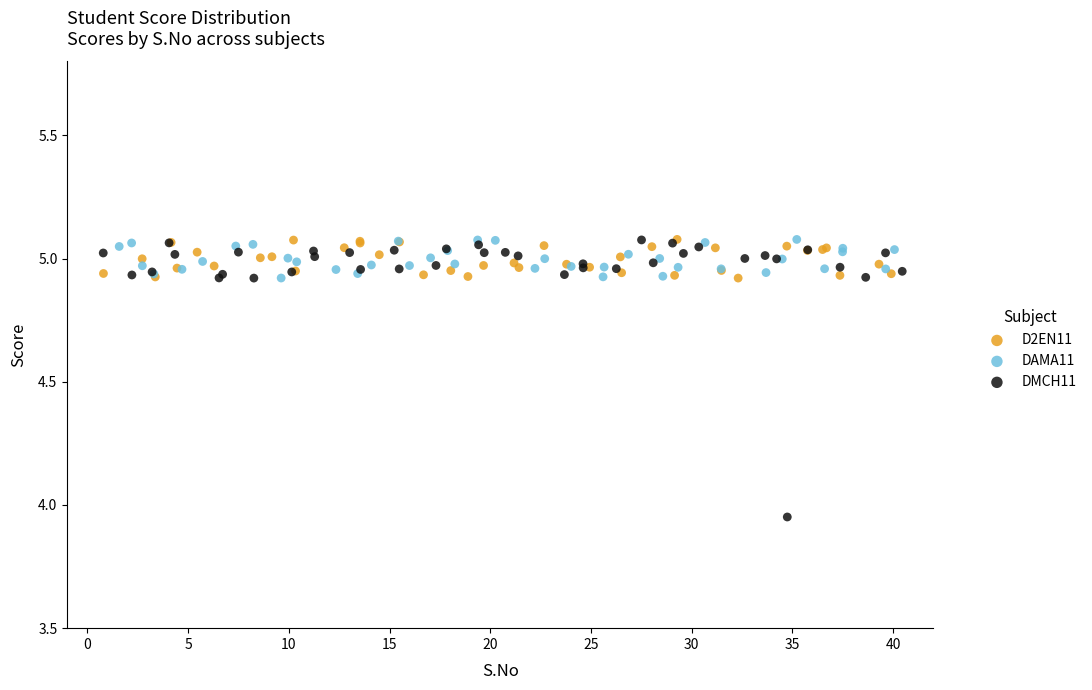

What are all the series names shown in the legend?

D2EN11, DAMA11, DMCH11